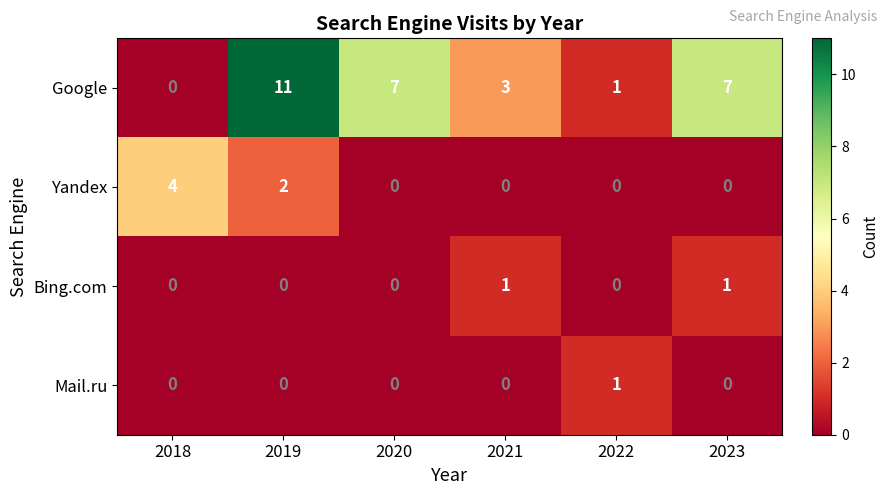

What is the total value across all series at 2021?

4